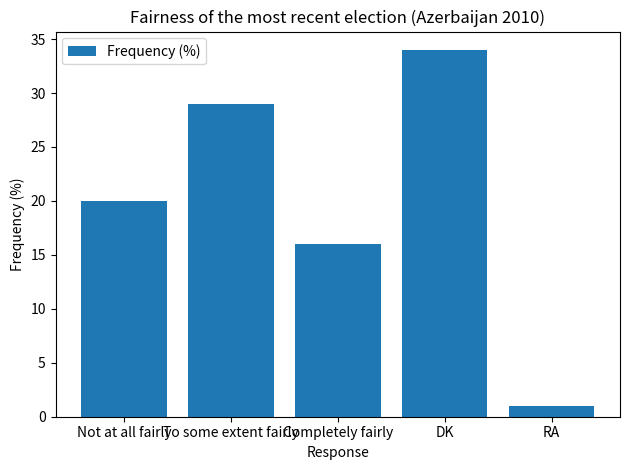

What is the label of the 4th bar from the right?

To some extent fairly